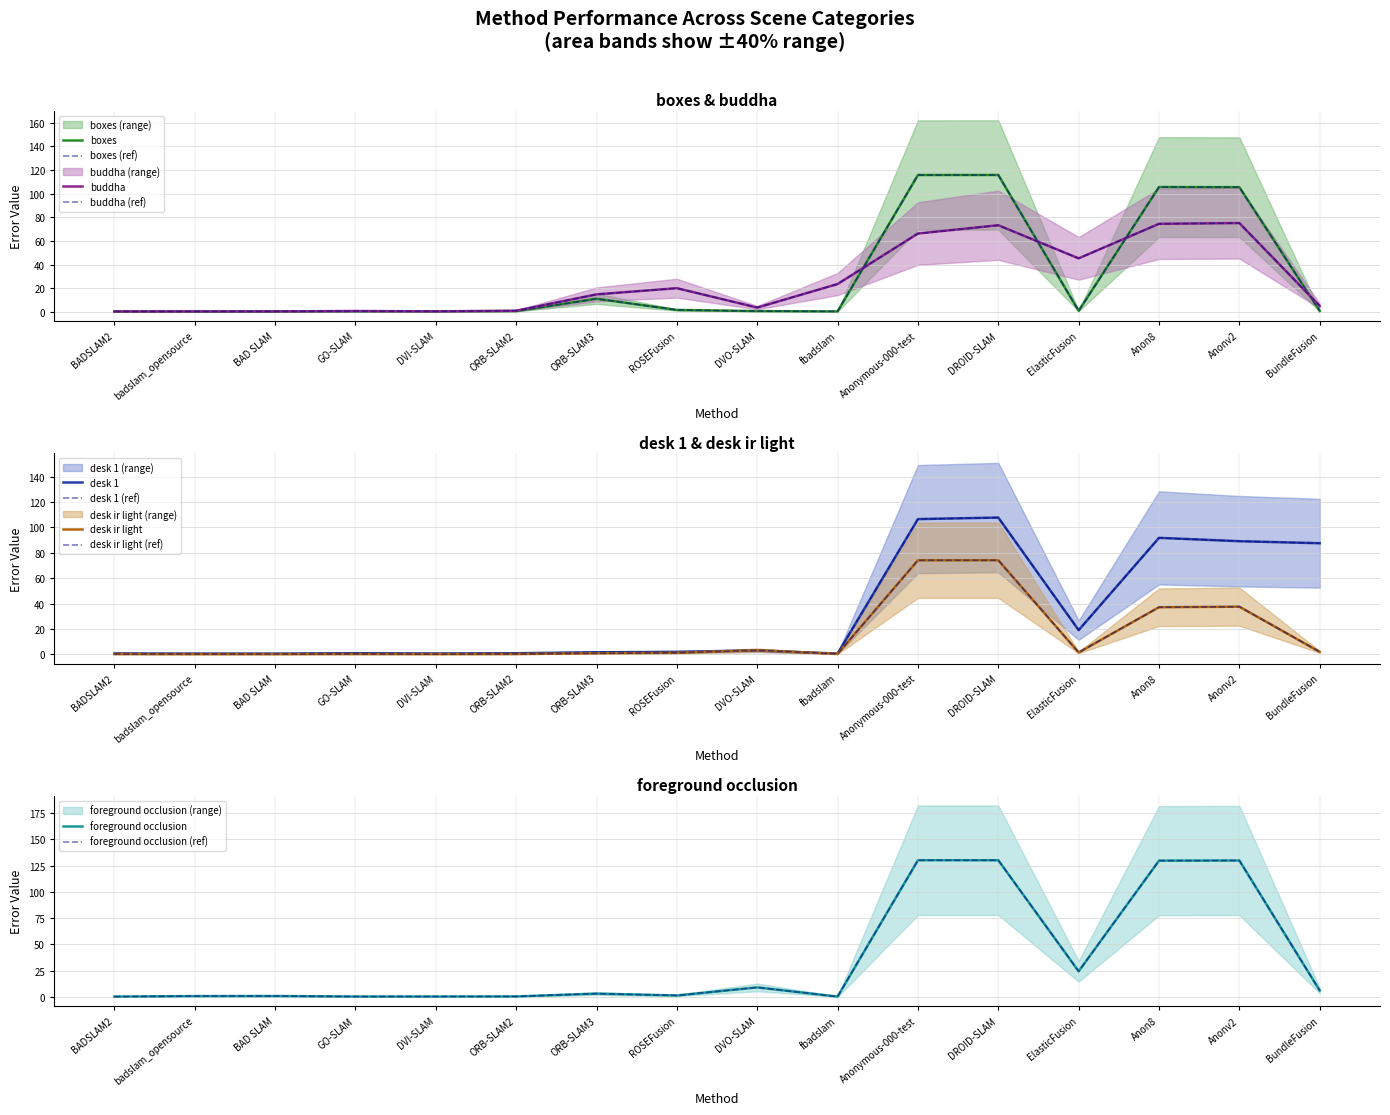

At which label is desk 1 closest to 54?

BundleFusion